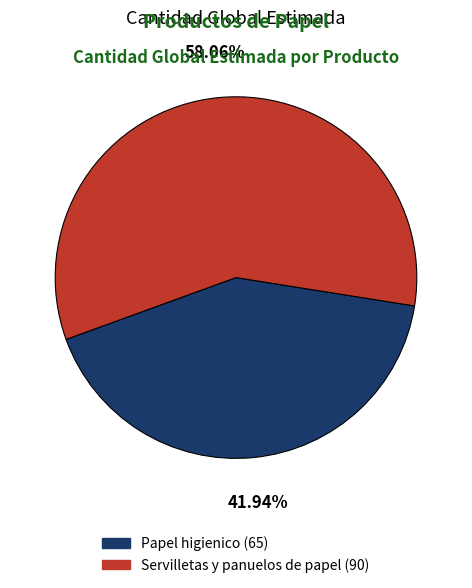

Which has a higher value, Servilletas y panuelos de papel or Papel higienico?

Servilletas y panuelos de papel